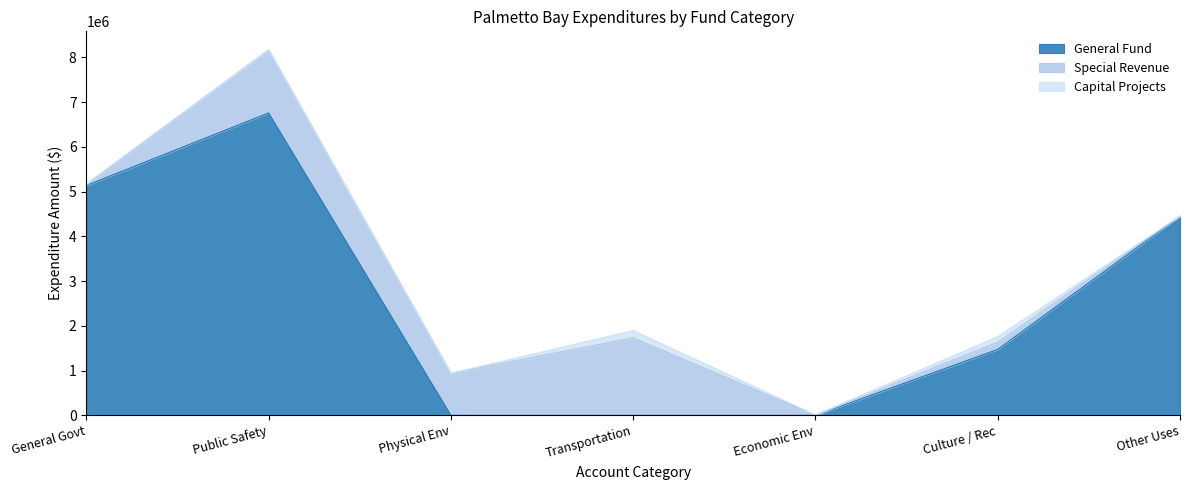

At which label is General Fund closest to 3377741?

Other Uses